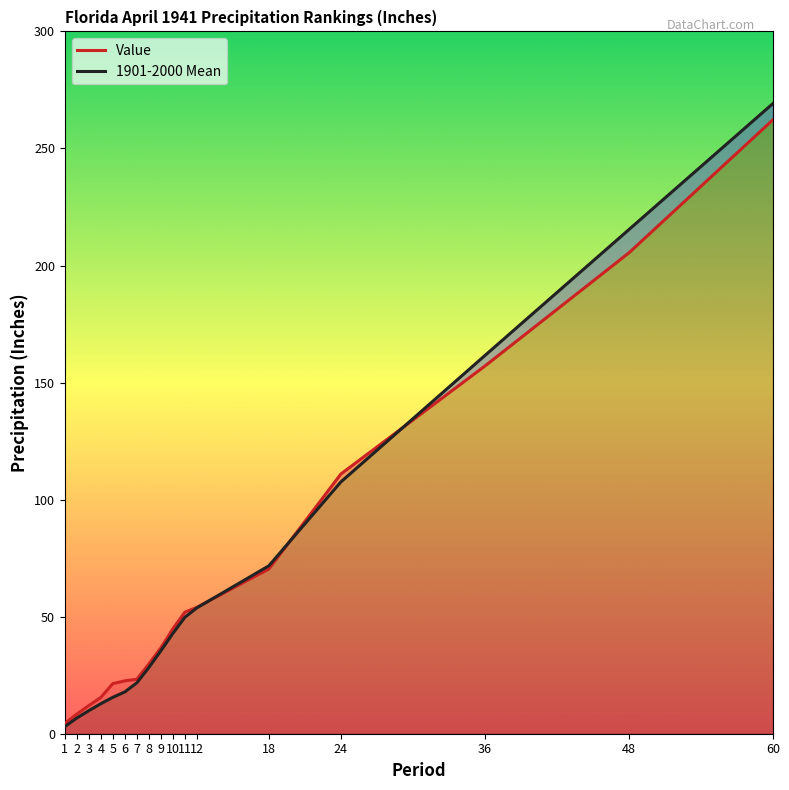

What is the value of the Value point at the 3rd from the left?

12.0